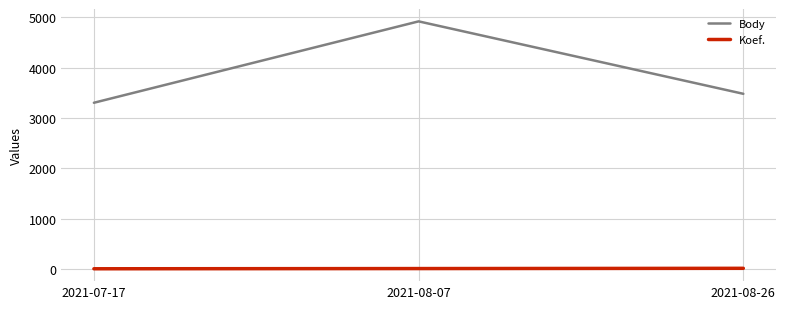

Rank the series by their maximum value, from lowest to highest.

Koef., Body